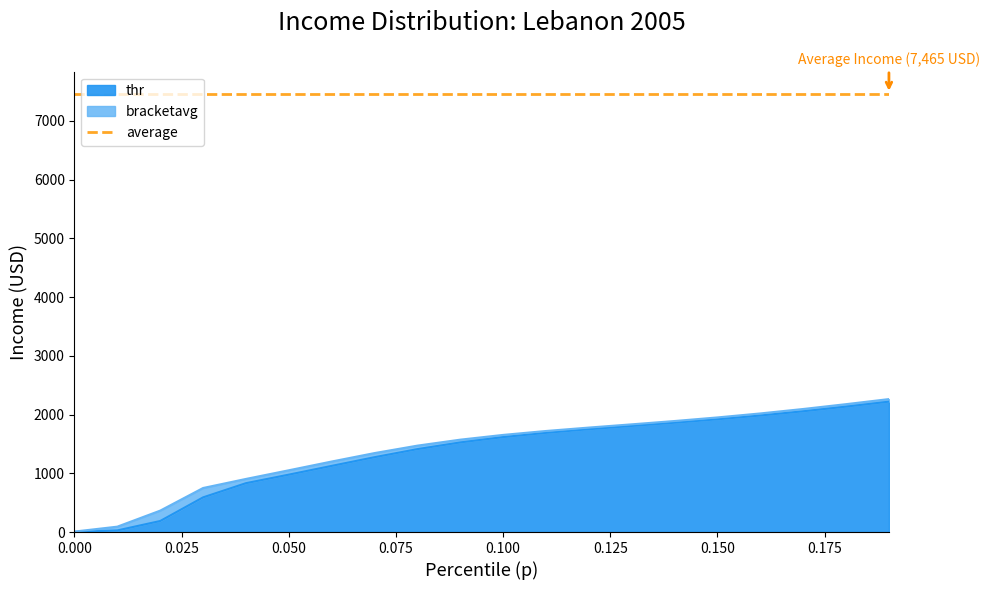

How many lines are shown in the chart?

2